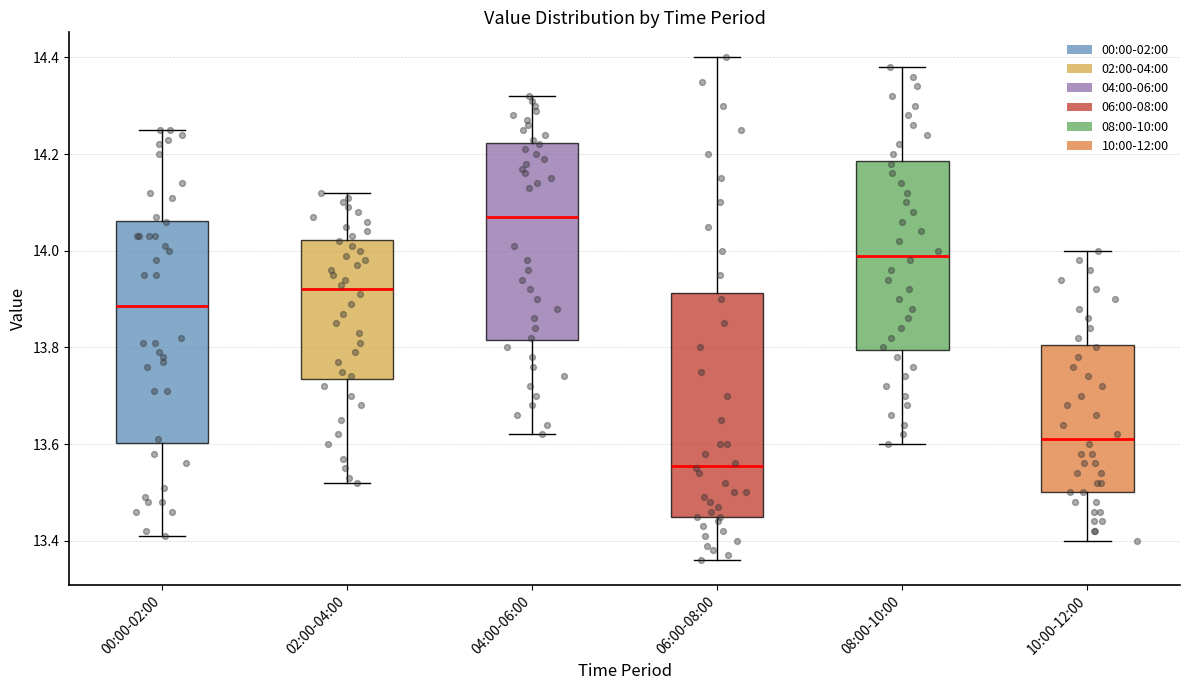

Reading left to right, transcribe this box plot: for each box, give where its median line is, the range the box spans, and where its two whiskers end, as read against the y-axis. The values are not printed on the chart, so give them approximately, as read against the axis.

00:00-02:00: median 13.88, box 13.60 to 14.06, whiskers 13.42 to 14.26
02:00-04:00: median 13.92, box 13.74 to 14.02, whiskers 13.52 to 14.12
04:00-06:00: median 14.08, box 13.82 to 14.22, whiskers 13.62 to 14.32
06:00-08:00: median 13.56, box 13.46 to 13.92, whiskers 13.36 to 14.40
08:00-10:00: median 14.00, box 13.80 to 14.18, whiskers 13.60 to 14.38
10:00-12:00: median 13.62, box 13.50 to 13.80, whiskers 13.40 to 14.00